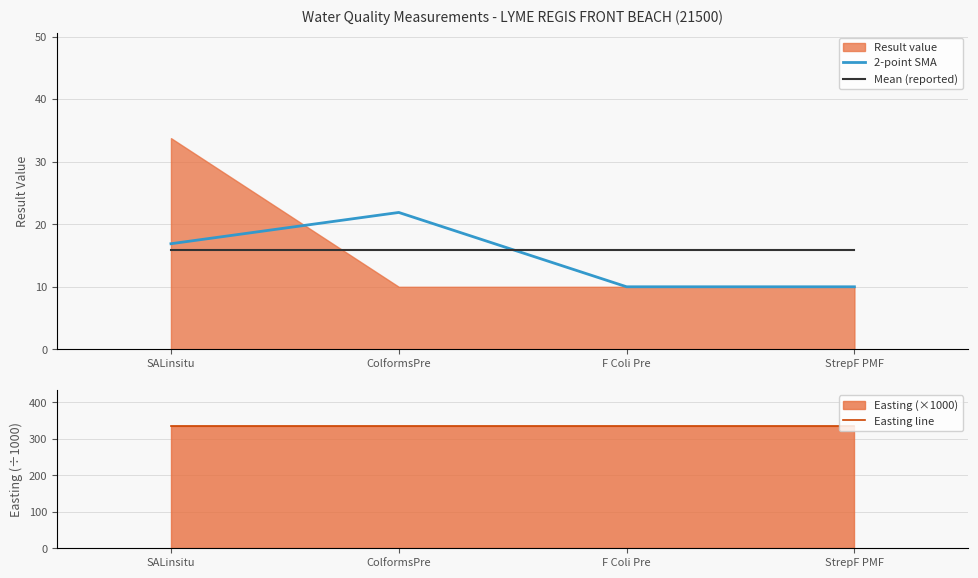

Rank the series at ColformsPre from lowest to highest value.

Mean (reported), 2-point SMA, Easting line